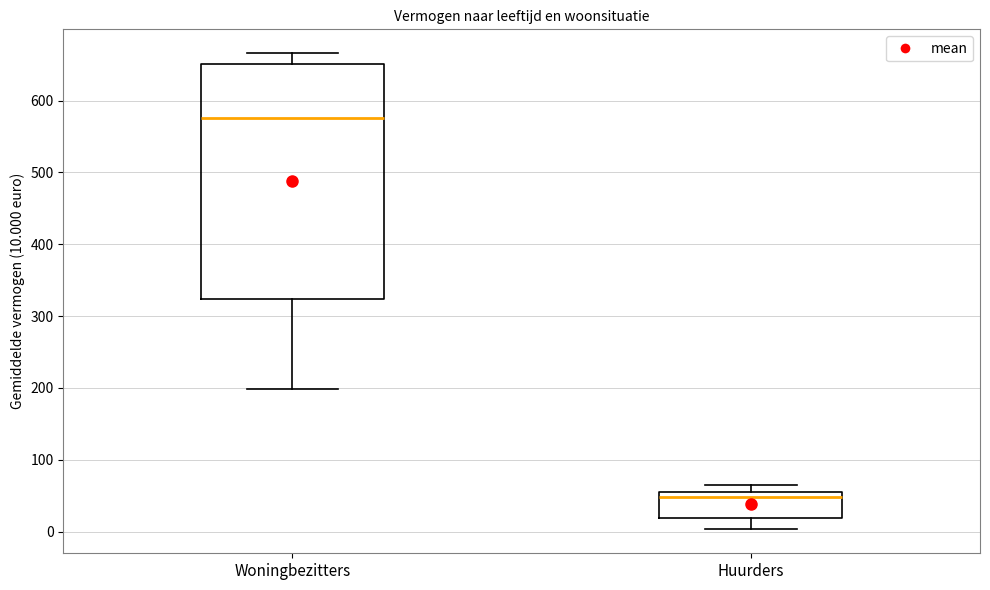

Where does the median line of the box for Huurders sit on the y-axis? The values are not printed on the chart, so give them approximately, as read against the axis.

50